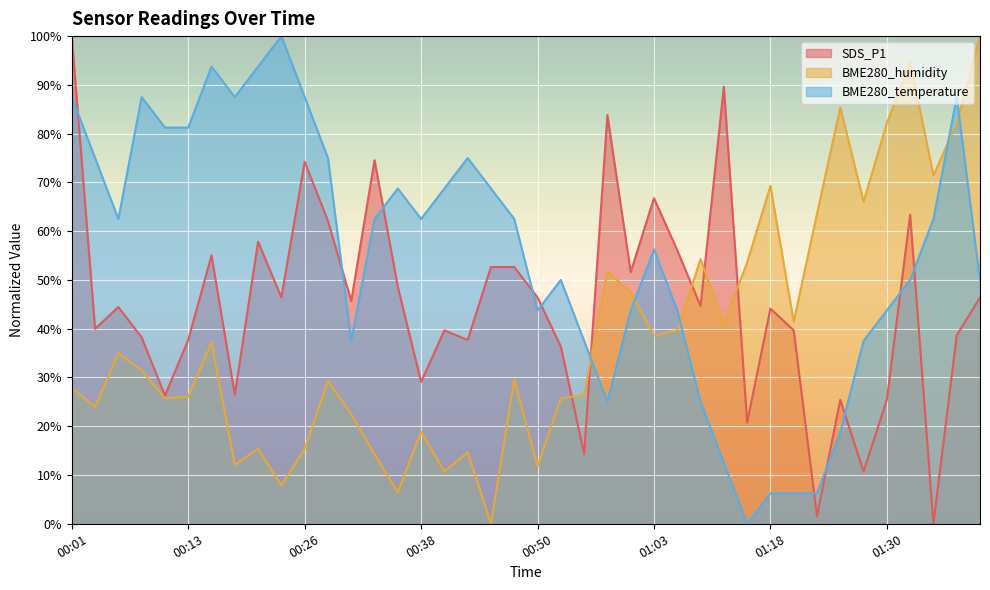

At which label does SDS_P1 first exceed 44?

00:01